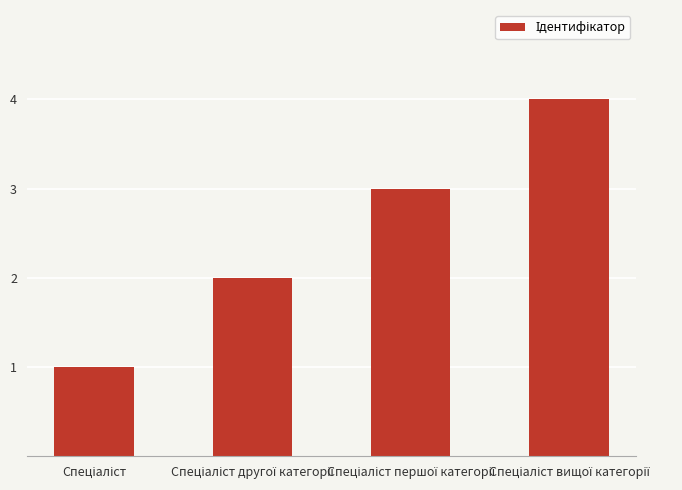

Are the bars horizontal?

No